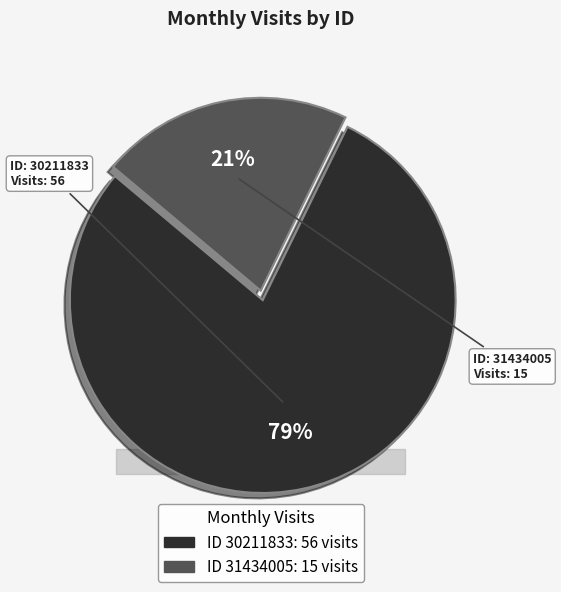

How many segments does this pie chart have?

2